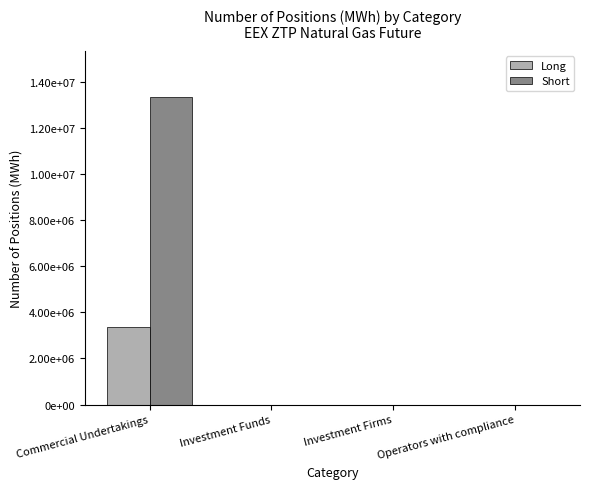

What is the average value of the Long series?

842324